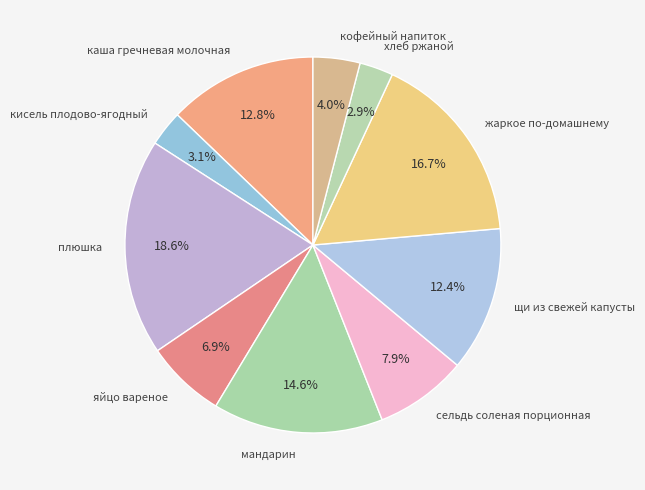

Does мандарин represent more than half of the total?

No